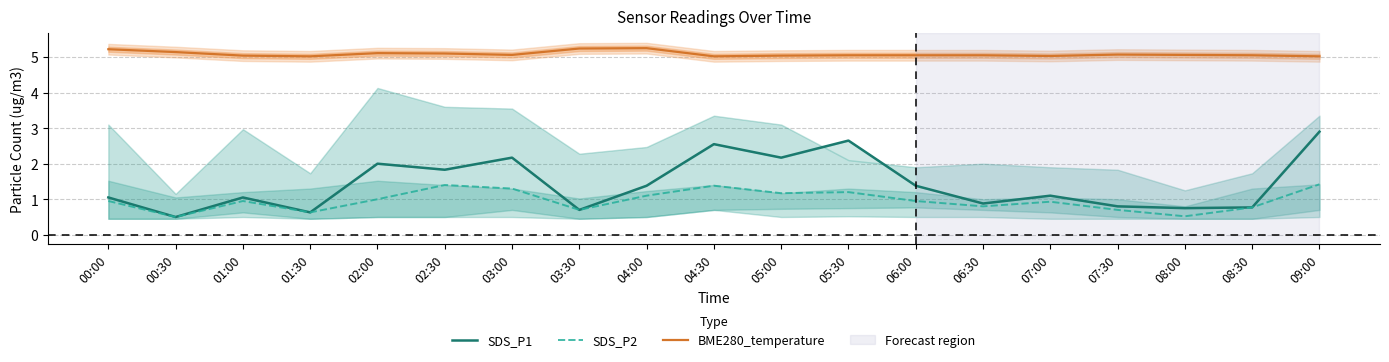

The value of BME280_temperature at 08:30 is 8.3. True or false?

False